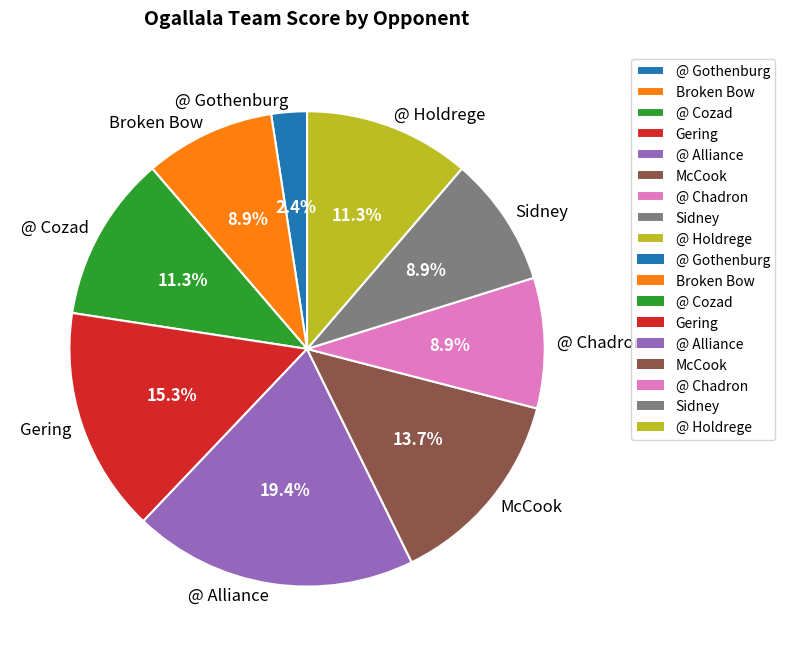

To the nearest percent, what portion does @ Cozad represent?

11%